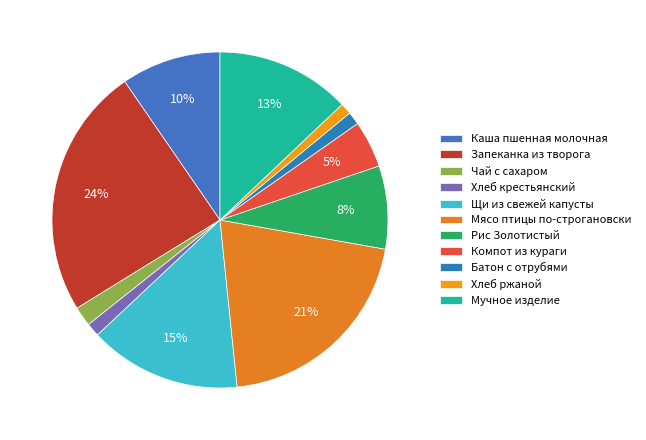

What is the change in value from Чай с сахаром to Батон с отрубями?

-1.7